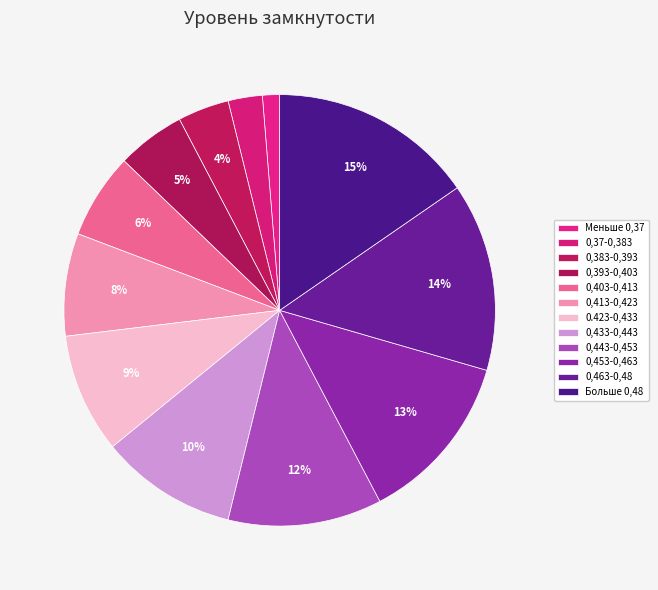

How many segments does this pie chart have?

12